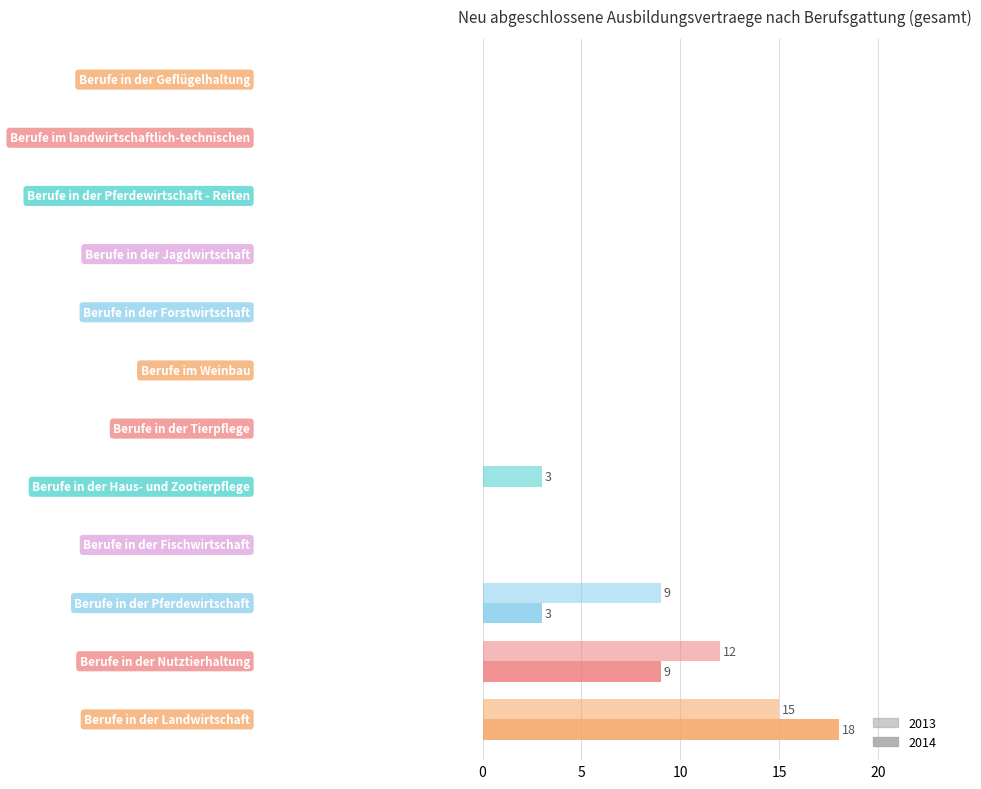

Count the number of categories in the chart.

12